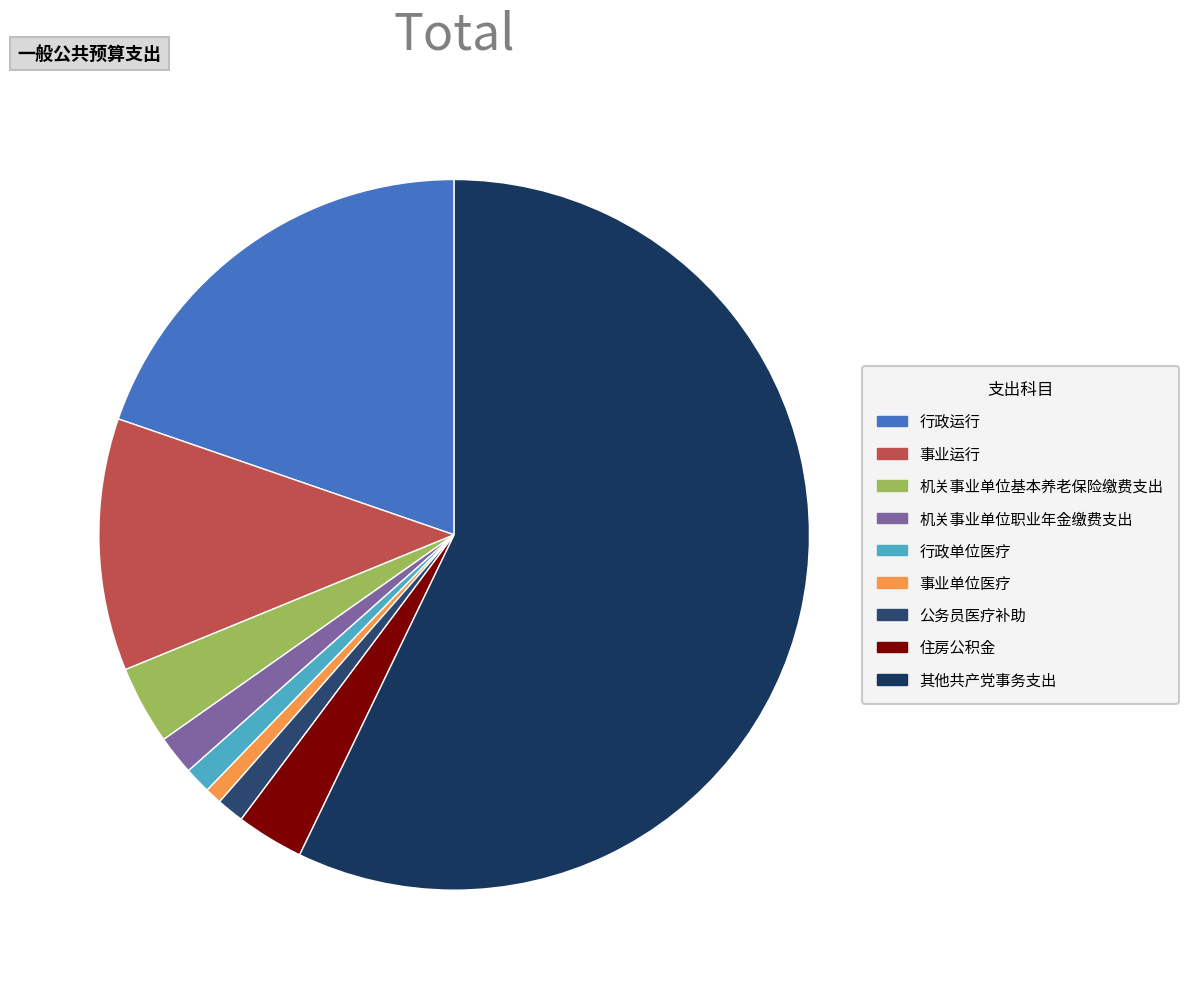

The 住房公积金 slice represents 3% of the pie. True or false?

True